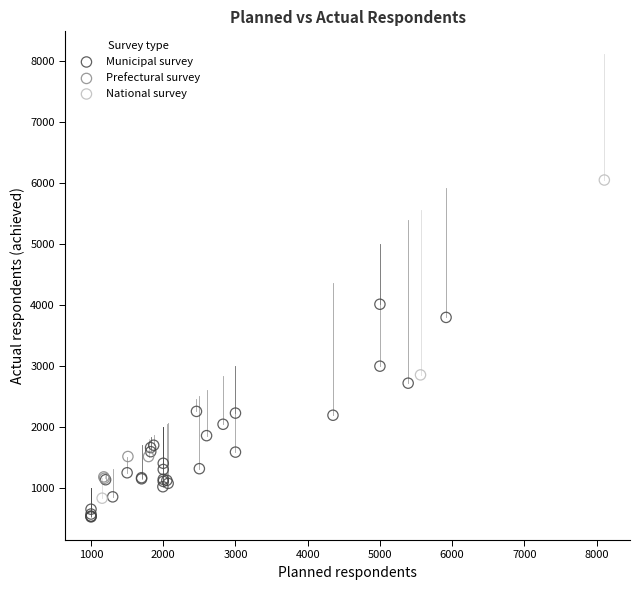

Which series has the largest Y range (max minus min)?

National survey